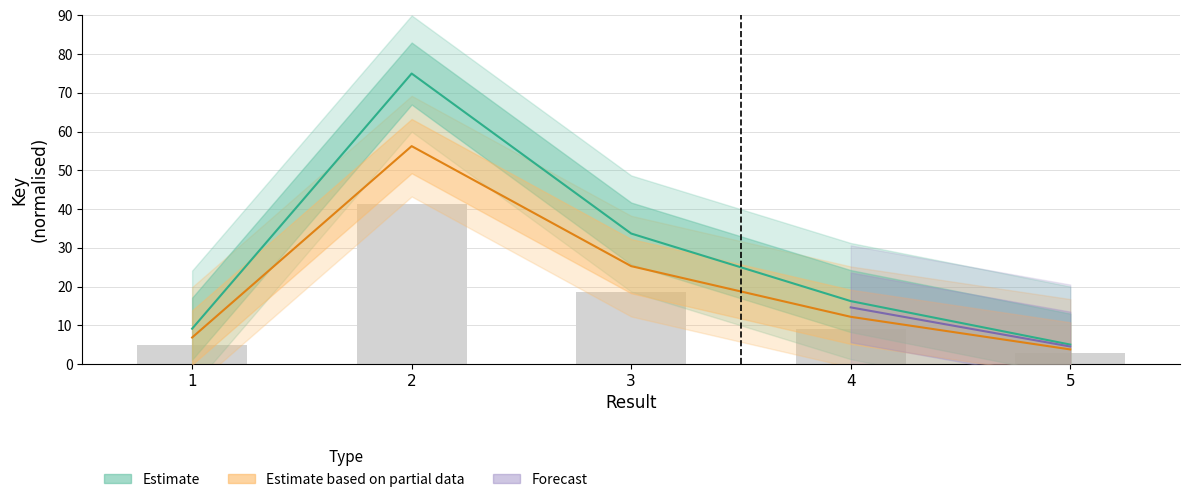

What is the smallest value displayed?

5.0